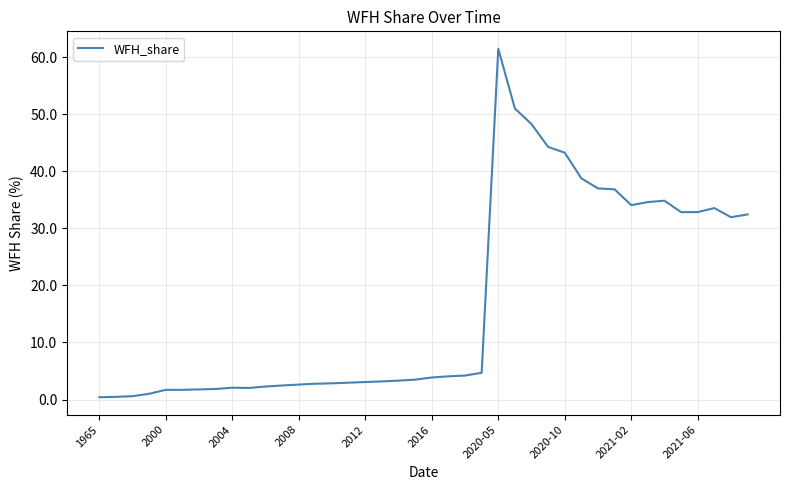

What is the maximum value shown in the chart?

61.5